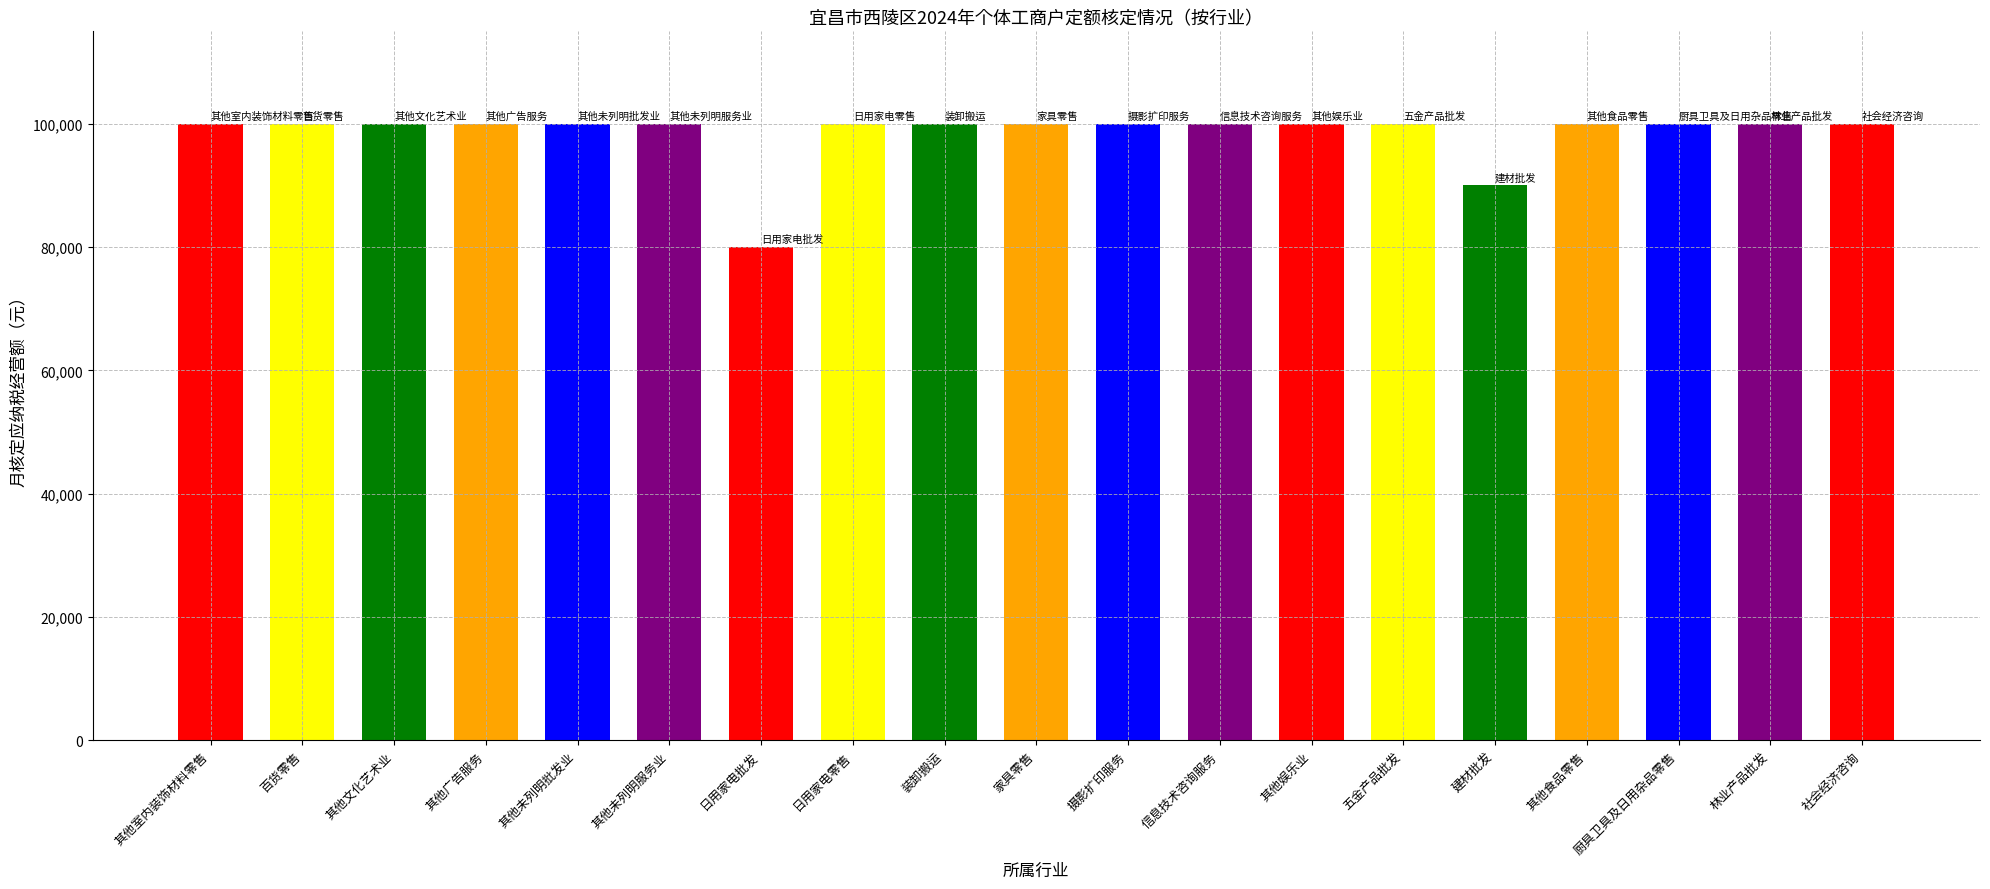

What value does the data have at 林业产品批发, to the nearest 10?

100000